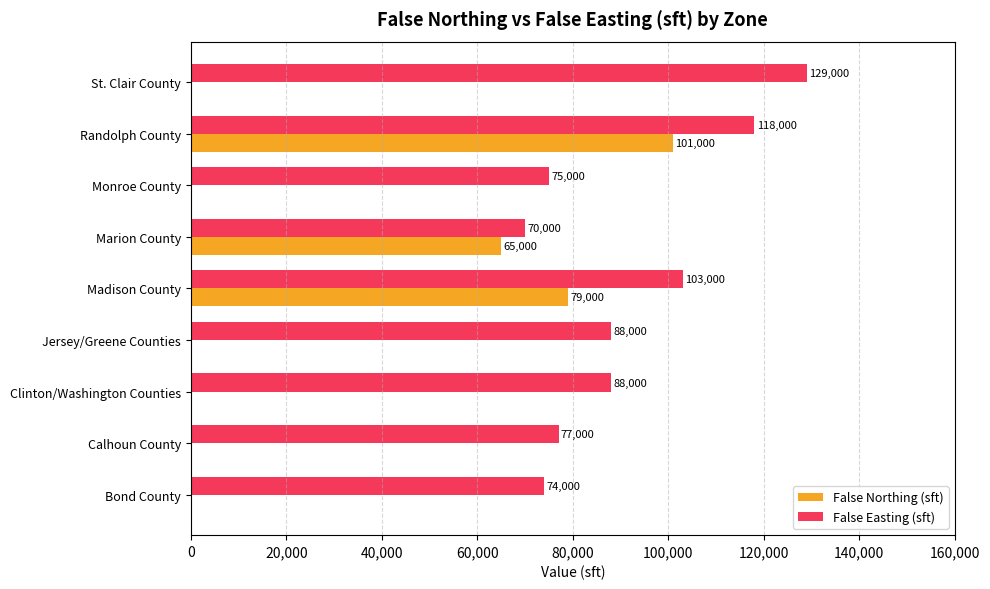

The False Easting (sft) series shows 39524 at Marion County. True or false?

False